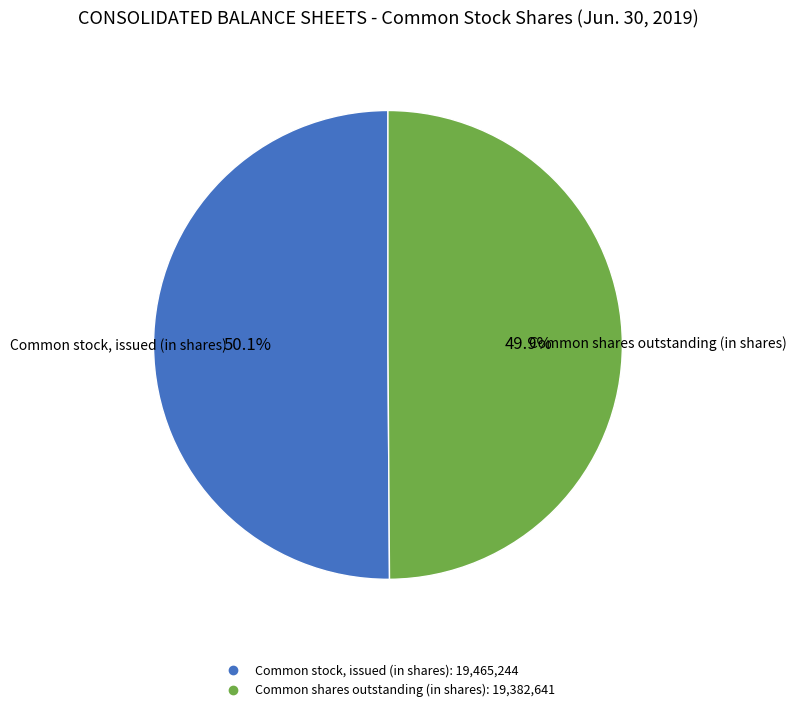

How many segments does this pie chart have?

2